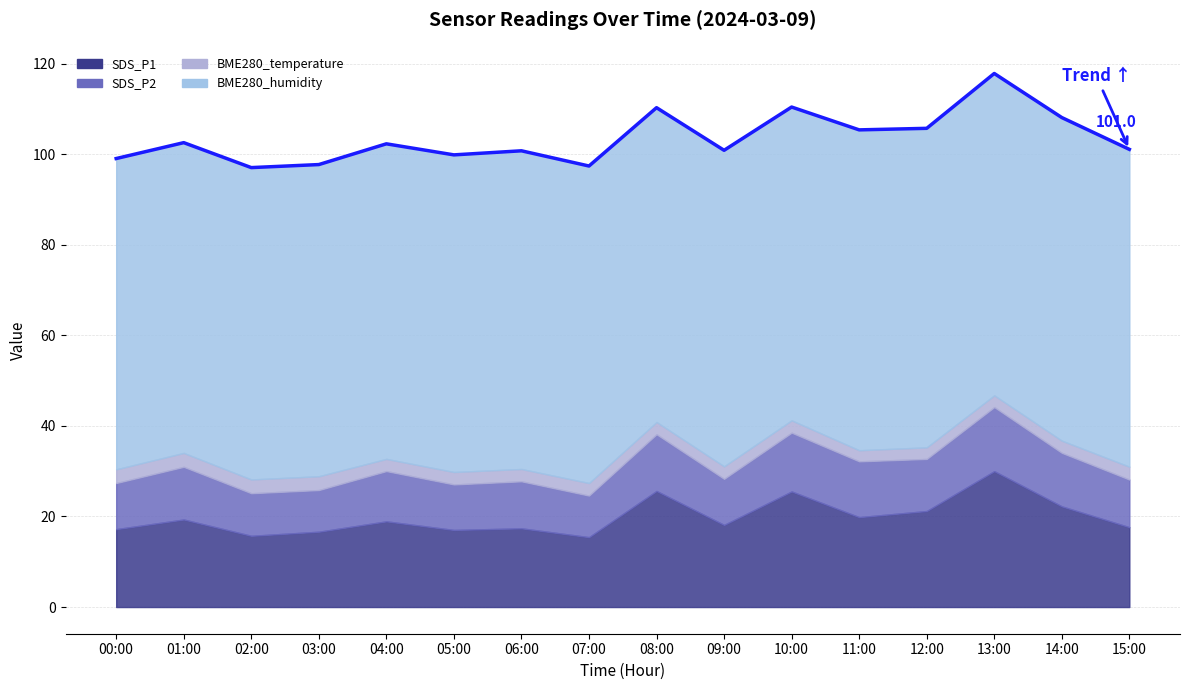

Where is the first local maximum?

01:00